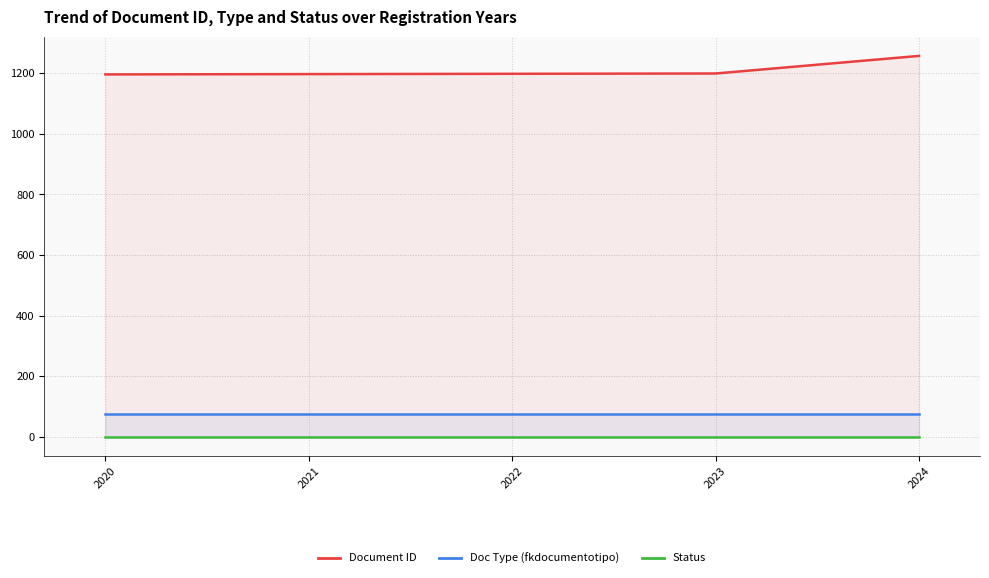

What is the lowest value of the Status series?

1